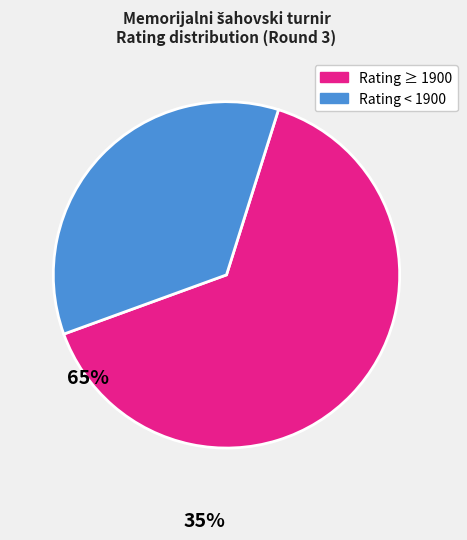

Is there any slice that represents more than half of the pie?

Yes